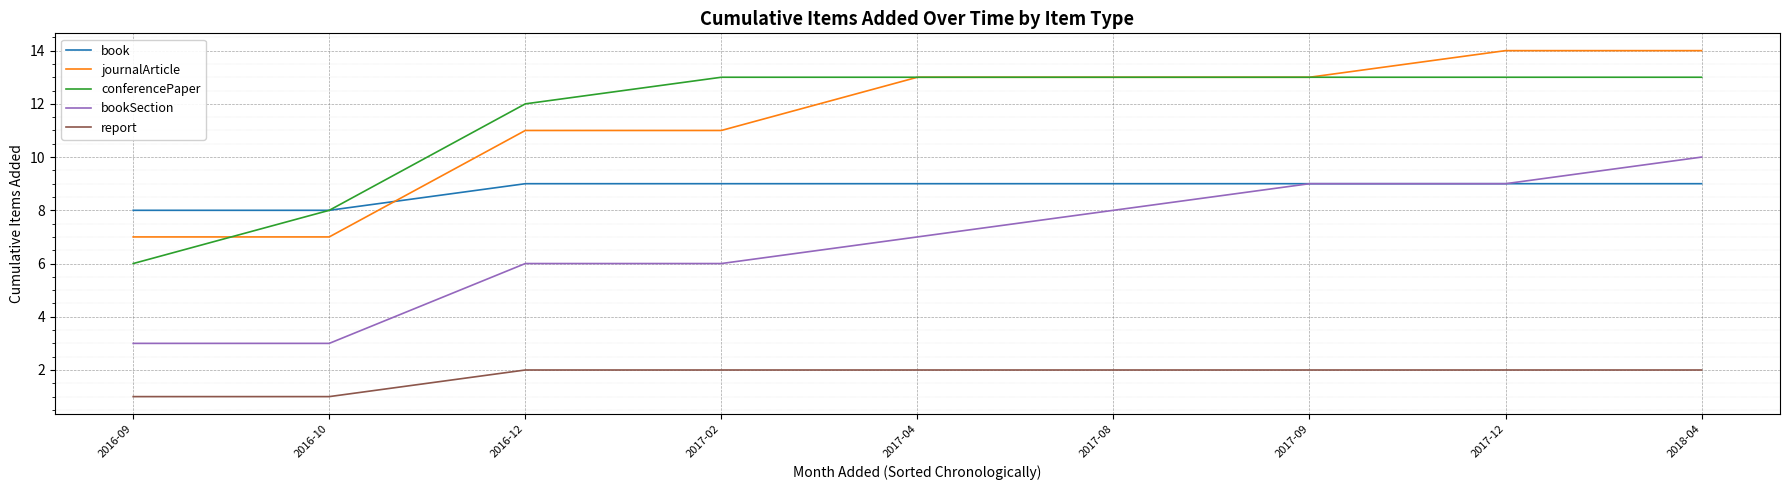

What are all the series names shown in the legend?

book, journalArticle, conferencePaper, bookSection, report